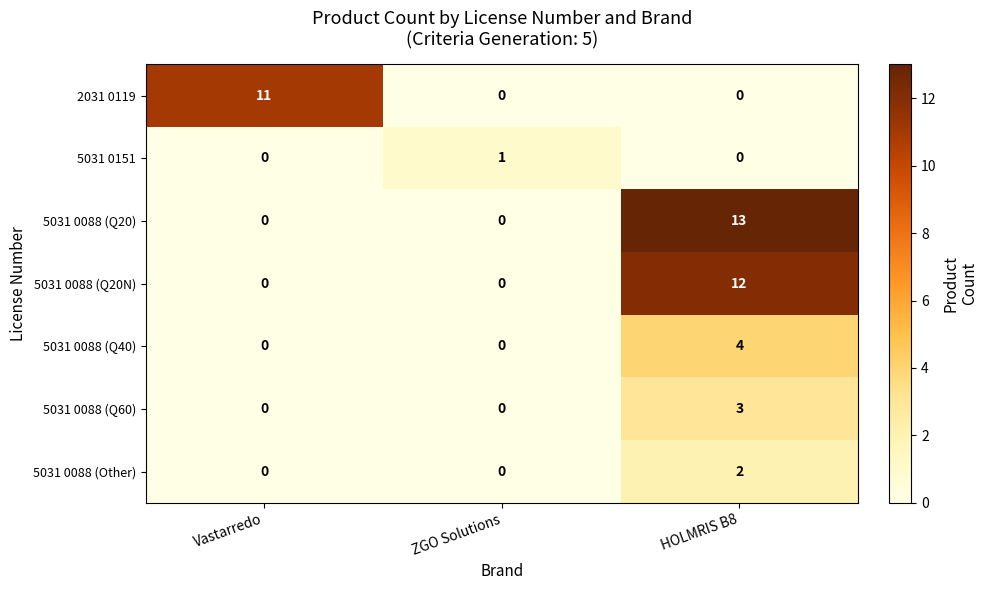

What is the highest value of the 2031 0119 series?

11